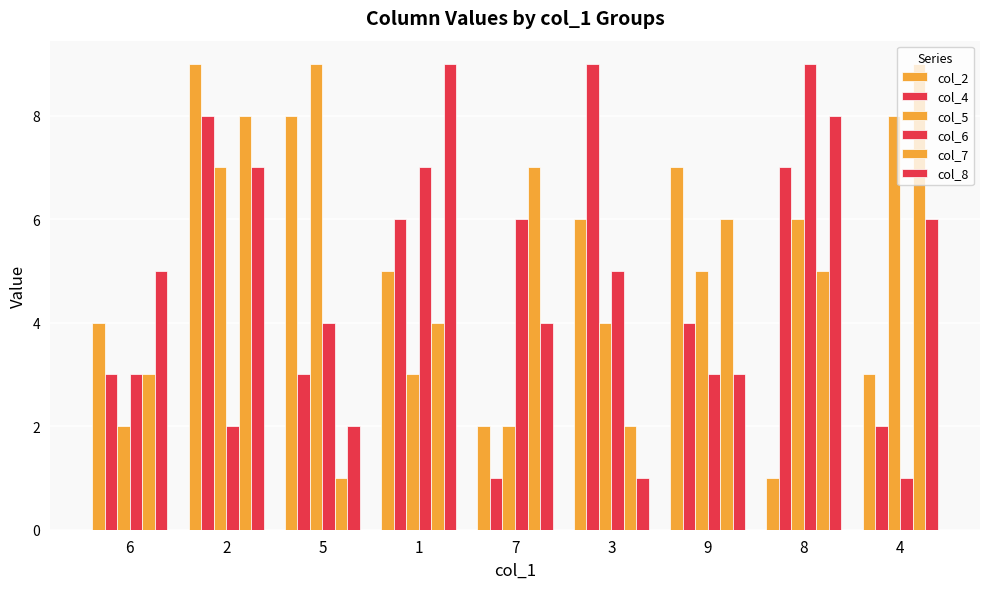

At which label does col_2 first exceed 5?

2